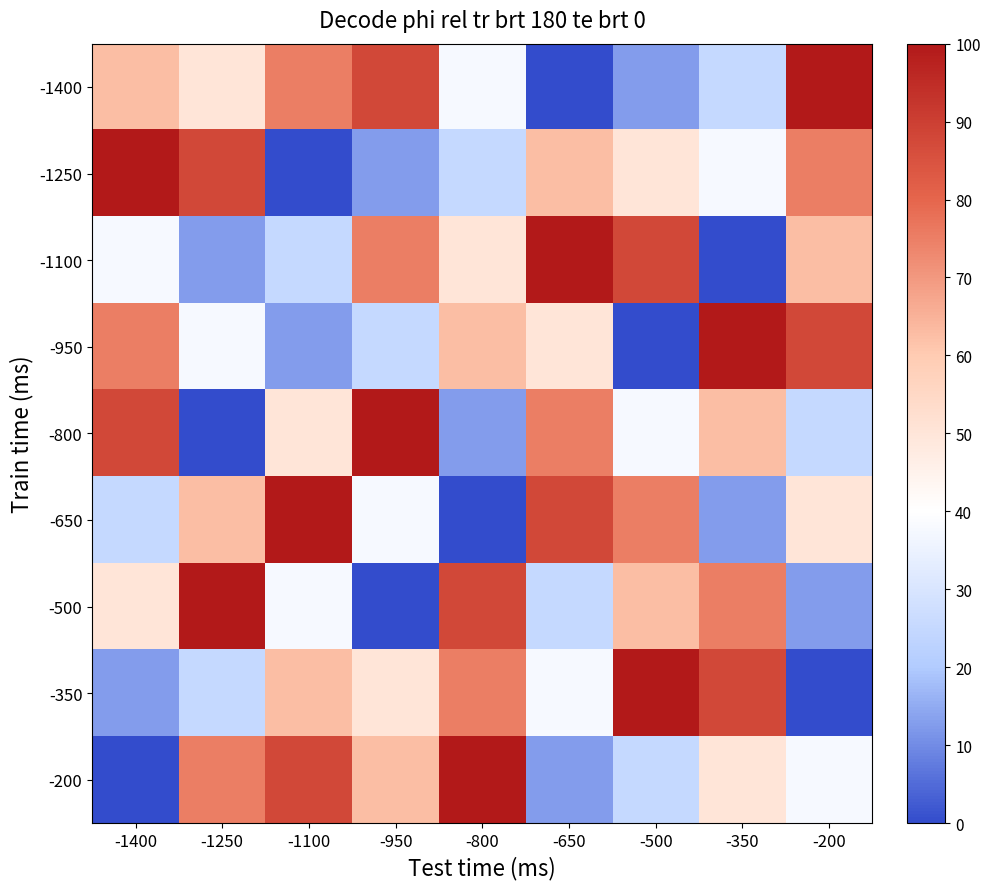

What is the total value across all series at -350?

450.0